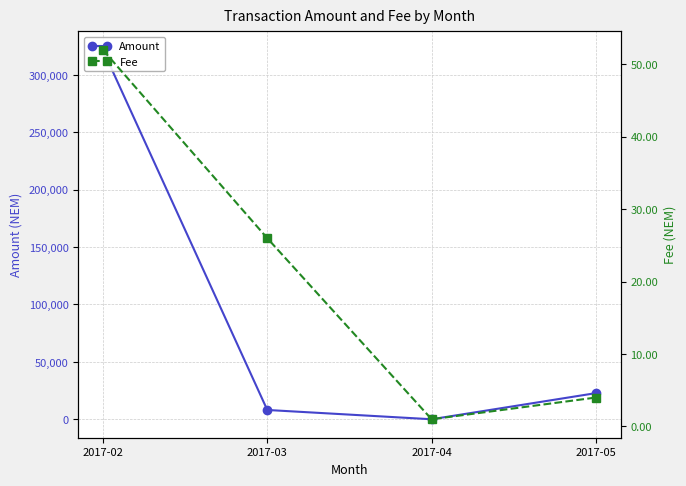

What is the difference between the Fee values at 2017-03 and 2017-02?

26.0